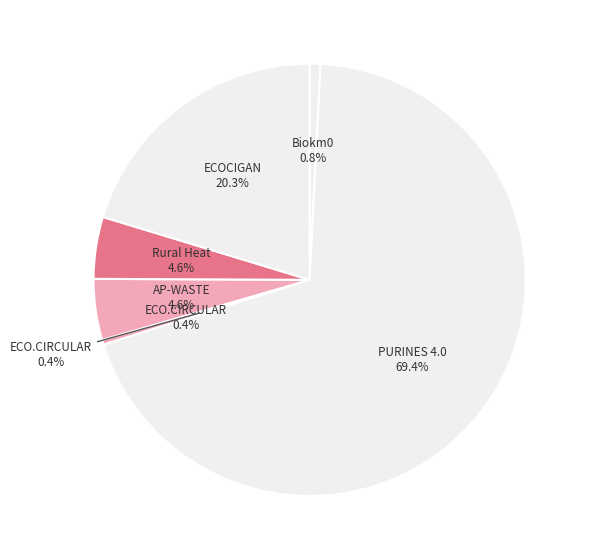

What is the change in value from AP-WASTE to ECOCIGAN?

+1925703